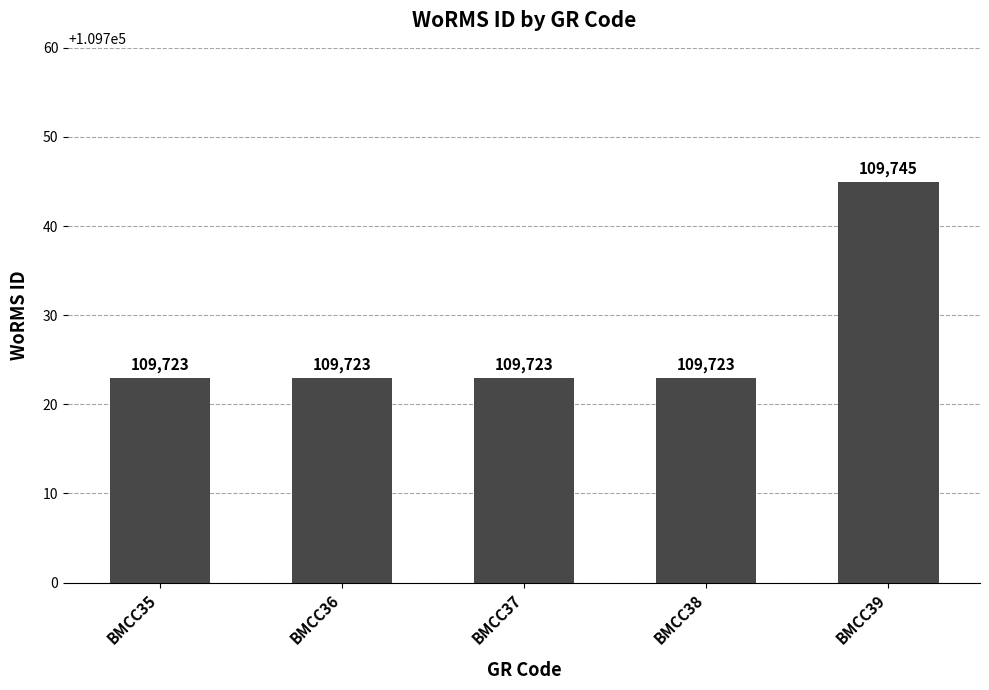

What is the approximate value at BMCC37, to the nearest 10?

109720